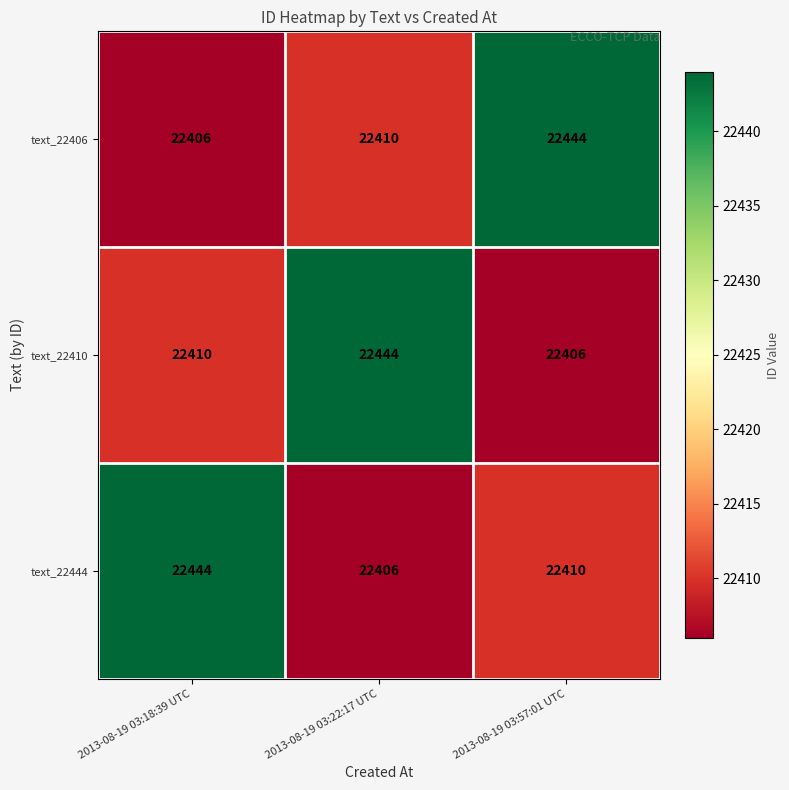

How many text_22410 values are between 22406 and 22444?

3